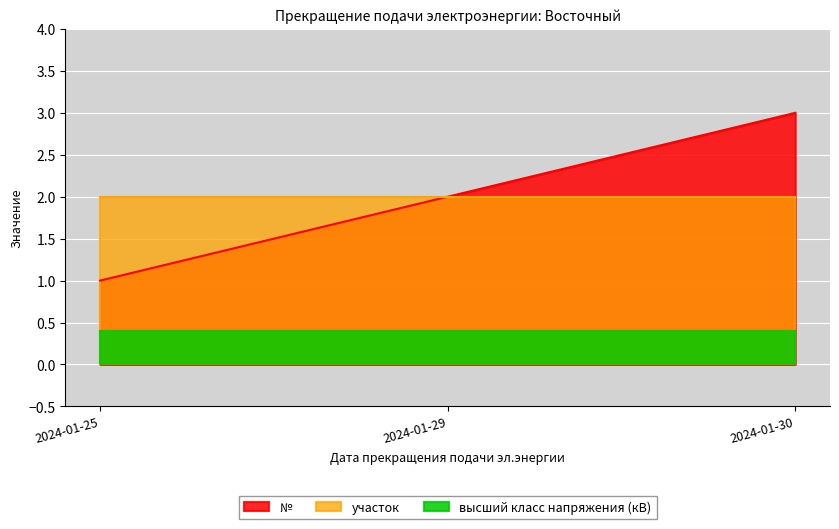

What is the greatest value displayed?

3.0